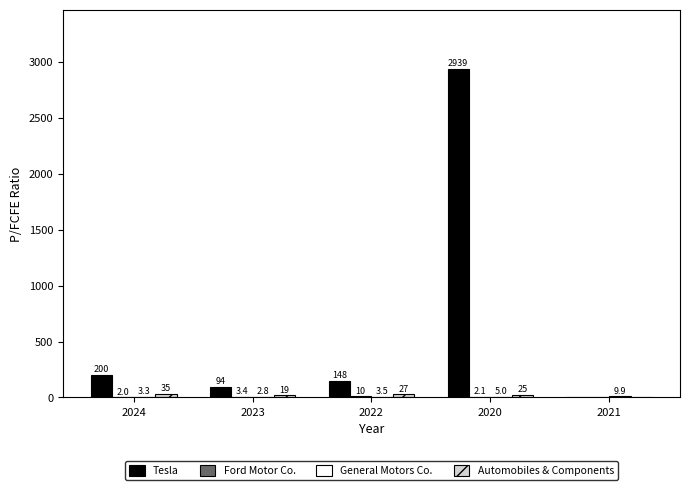

What is the total value across all series at 2023?

119.7